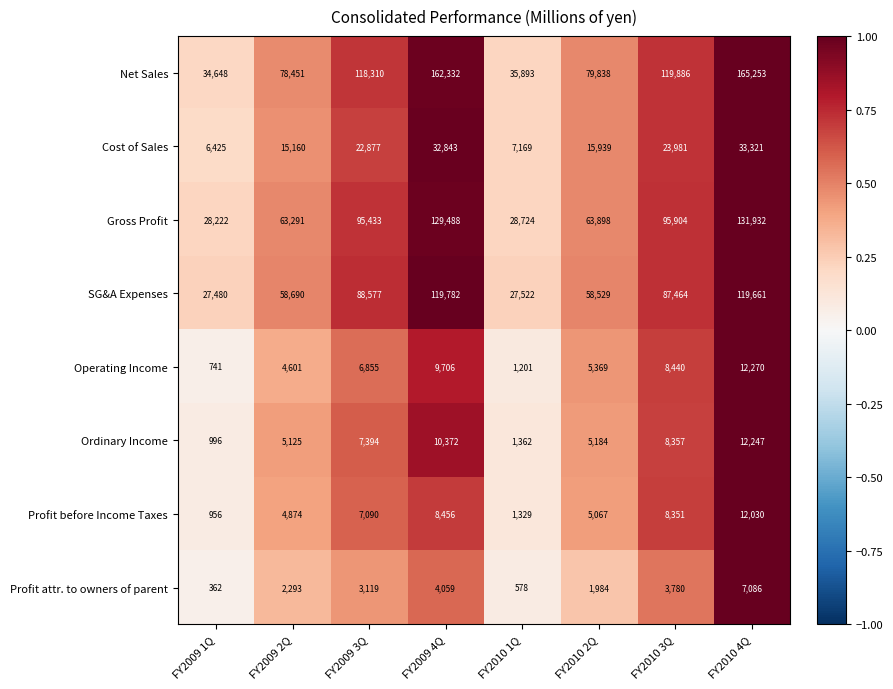

What is the smallest value displayed?

362